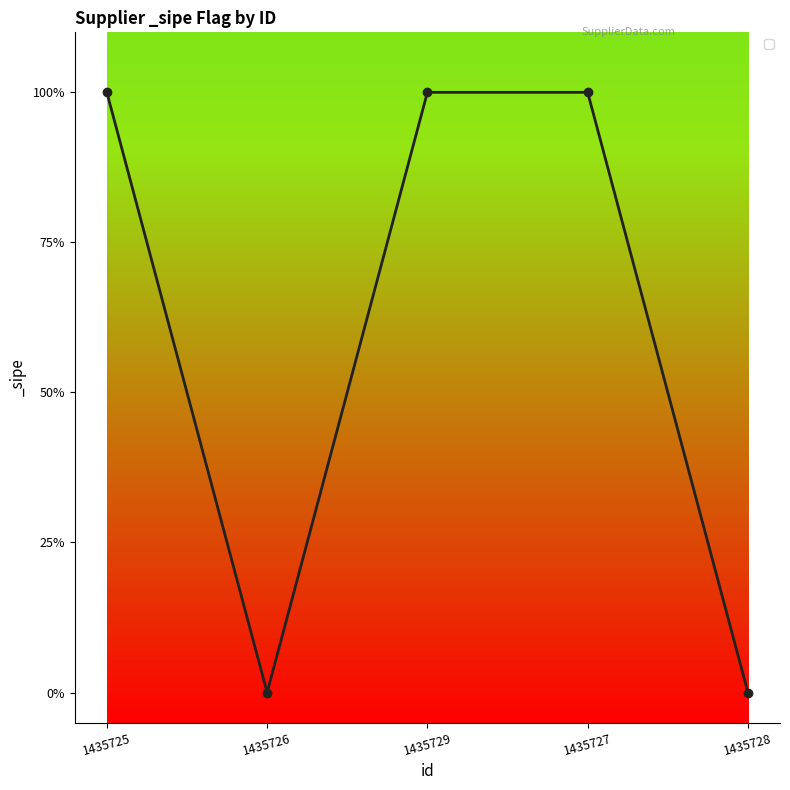

How many lines are shown in the chart?

1